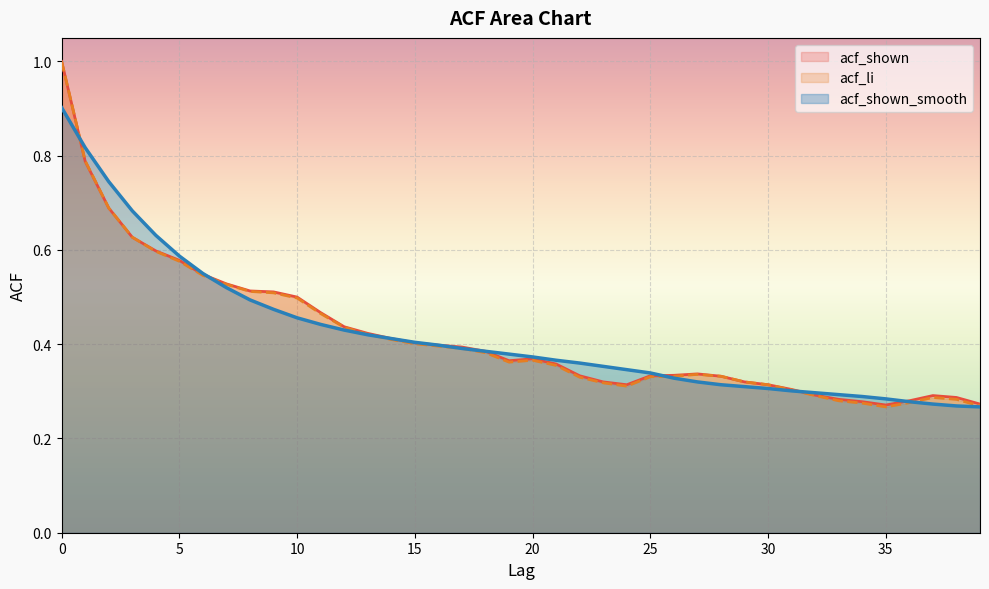

How many lines are shown in the chart?

3